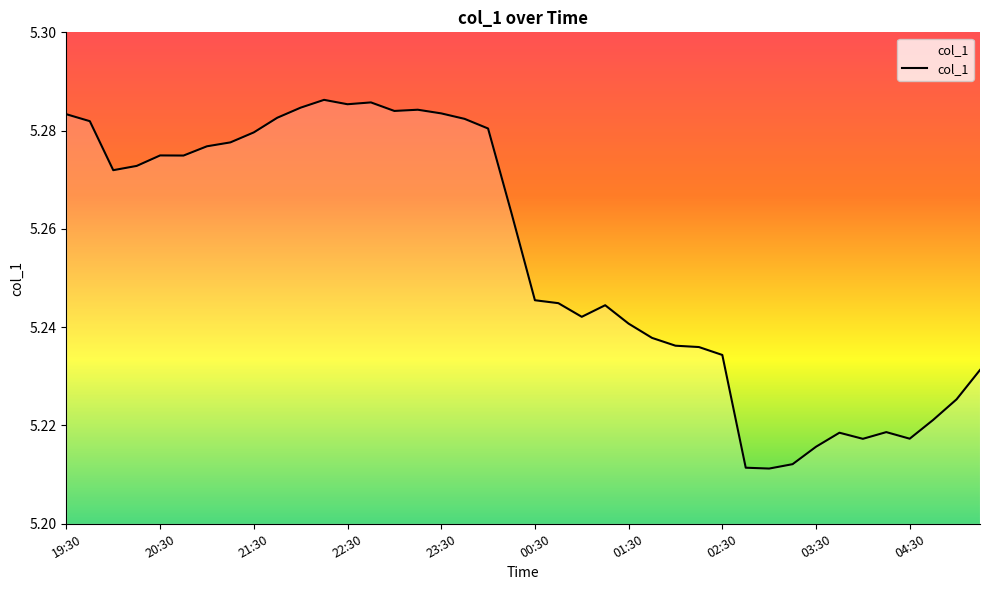

Rank the categories by value from highest to lowest.

22:15, 22:45, 22:30, 22:00, 23:15, 23:00, 23:30, 19:30, 21:45, 23:45, 19:45, 00:00, 21:30, 21:15, 21:00, 20:30, 20:45, 20:15, 20:00, 00:15, 00:30, 00:45, 01:15, 01:00, 01:30, 01:45, 02:00, 02:15, 02:30, 05:15, 05:00, 04:45, 04:15, 03:45, 04:30, 04:00, 03:30, 03:15, 02:45, 03:00